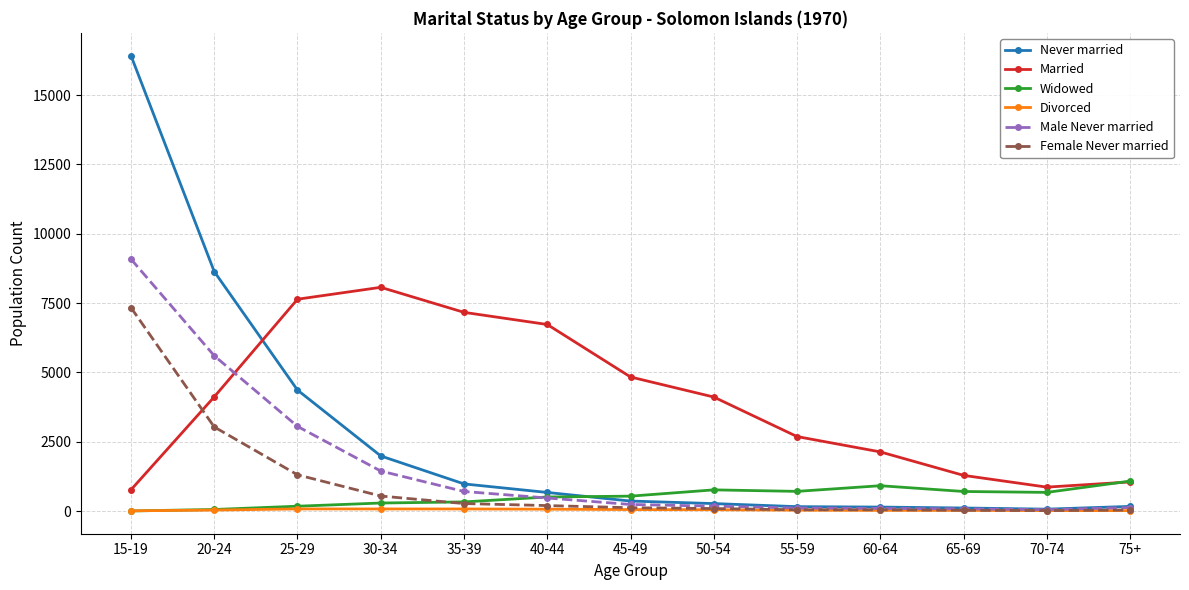

Which series changed the most between 25-29 and 65-69?

Married